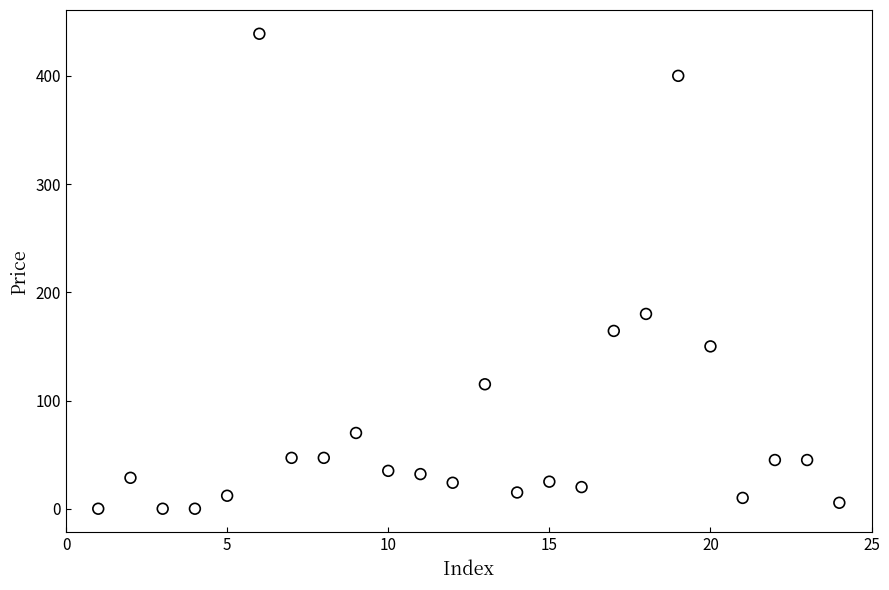

What Y value in the scatter plot is closest to 219?

180.0